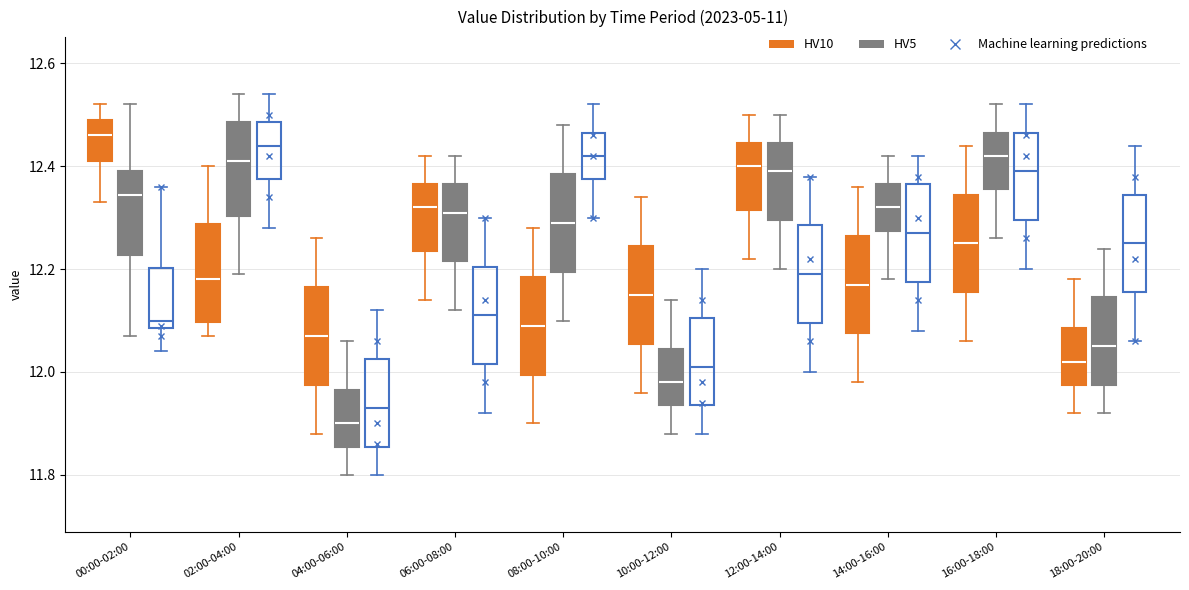

Reading left to right, transcribe this box plot: for each box, give where its median line is, the range the box spans, and where its two whiskers end, as read against the y-axis. The values are not printed on the chart, so give them approximately, as read against the axis.

00:00-02:00 (HV10): median 12.46, box 12.42 to 12.50, whiskers 12.34 to 12.52
00:00-02:00 (HV5): median 12.34, box 12.22 to 12.40, whiskers 12.08 to 12.52
00:00-02:00 (Machine learning predictions): median 12.10, box 12.08 to 12.20, whiskers 12.04 to 12.36
02:00-04:00 (HV10): median 12.18, box 12.10 to 12.28, whiskers 12.08 to 12.40
02:00-04:00 (HV5): median 12.42, box 12.30 to 12.48, whiskers 12.20 to 12.54
02:00-04:00 (Machine learning predictions): median 12.44, box 12.38 to 12.48, whiskers 12.28 to 12.54
04:00-06:00 (HV10): median 12.08, box 11.98 to 12.16, whiskers 11.88 to 12.26
04:00-06:00 (HV5): median 11.90, box 11.86 to 11.96, whiskers 11.80 to 12.06
04:00-06:00 (Machine learning predictions): median 11.94, box 11.86 to 12.02, whiskers 11.80 to 12.12
06:00-08:00 (HV10): median 12.32, box 12.24 to 12.36, whiskers 12.14 to 12.42
06:00-08:00 (HV5): median 12.32, box 12.22 to 12.36, whiskers 12.12 to 12.42
06:00-08:00 (Machine learning predictions): median 12.12, box 12.02 to 12.20, whiskers 11.92 to 12.30
08:00-10:00 (HV10): median 12.10, box 12.00 to 12.18, whiskers 11.90 to 12.28
08:00-10:00 (HV5): median 12.30, box 12.20 to 12.38, whiskers 12.10 to 12.48
08:00-10:00 (Machine learning predictions): median 12.42, box 12.38 to 12.46, whiskers 12.30 to 12.52
10:00-12:00 (HV10): median 12.16, box 12.06 to 12.24, whiskers 11.96 to 12.34
10:00-12:00 (HV5): median 11.98, box 11.94 to 12.04, whiskers 11.88 to 12.14
10:00-12:00 (Machine learning predictions): median 12.02, box 11.94 to 12.10, whiskers 11.88 to 12.20
12:00-14:00 (HV10): median 12.40, box 12.32 to 12.44, whiskers 12.22 to 12.50
12:00-14:00 (HV5): median 12.40, box 12.30 to 12.44, whiskers 12.20 to 12.50
12:00-14:00 (Machine learning predictions): median 12.20, box 12.10 to 12.28, whiskers 12.00 to 12.38
14:00-16:00 (HV10): median 12.18, box 12.08 to 12.26, whiskers 11.98 to 12.36
14:00-16:00 (HV5): median 12.32, box 12.28 to 12.36, whiskers 12.18 to 12.42
14:00-16:00 (Machine learning predictions): median 12.28, box 12.18 to 12.36, whiskers 12.08 to 12.42
16:00-18:00 (HV10): median 12.26, box 12.16 to 12.34, whiskers 12.06 to 12.44
16:00-18:00 (HV5): median 12.42, box 12.36 to 12.46, whiskers 12.26 to 12.52
16:00-18:00 (Machine learning predictions): median 12.40, box 12.30 to 12.46, whiskers 12.20 to 12.52
18:00-20:00 (HV10): median 12.02, box 11.98 to 12.08, whiskers 11.92 to 12.18
18:00-20:00 (HV5): median 12.06, box 11.98 to 12.14, whiskers 11.92 to 12.24
18:00-20:00 (Machine learning predictions): median 12.26, box 12.16 to 12.34, whiskers 12.06 to 12.44